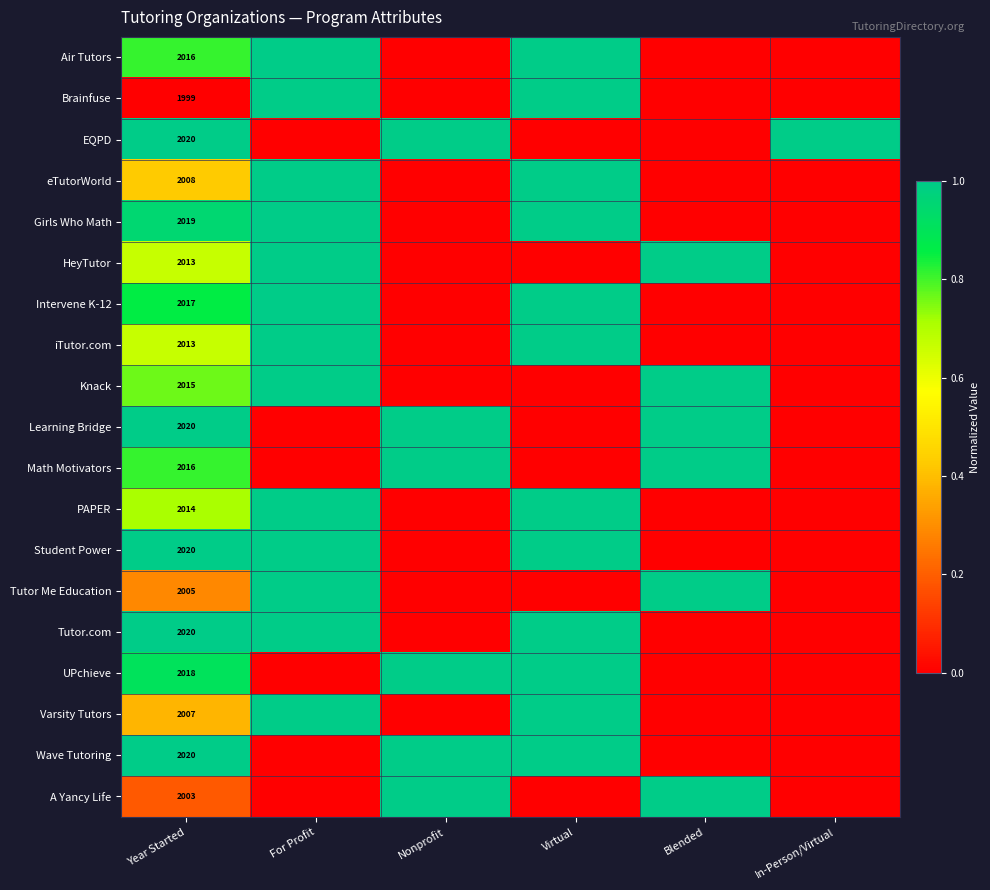

Is it true that iTutor.com equals 801 at Year Started?

False